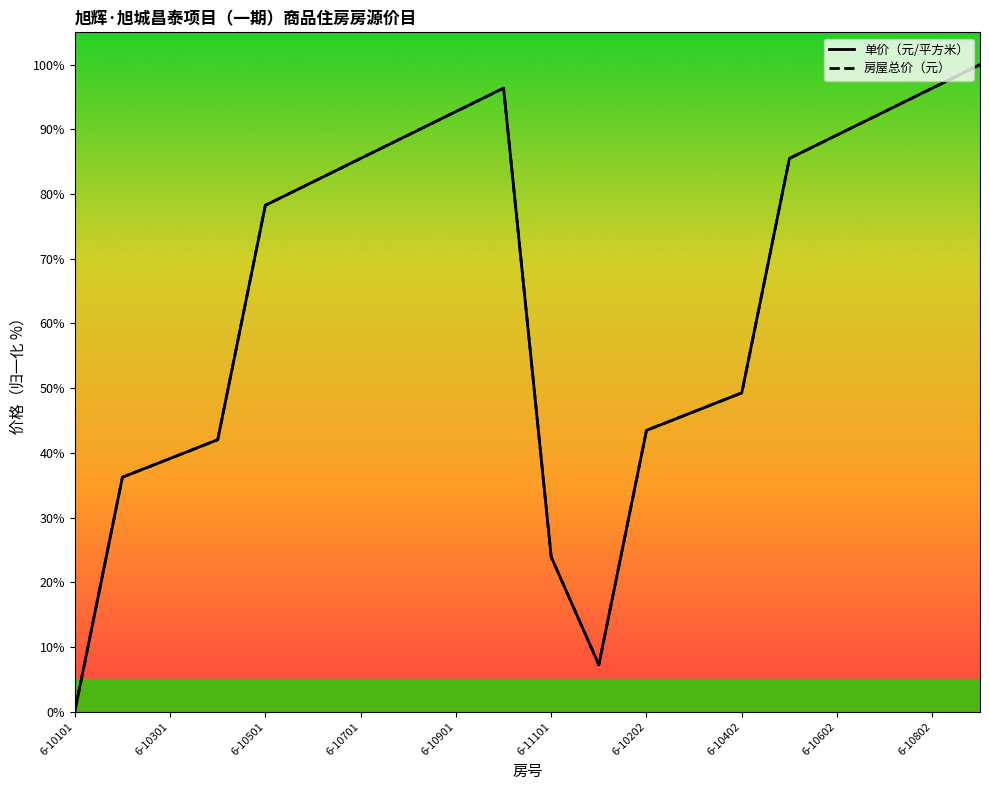

Between 6-10501 and 6-11101, which series saw the biggest shift?

单价（元/平方米）